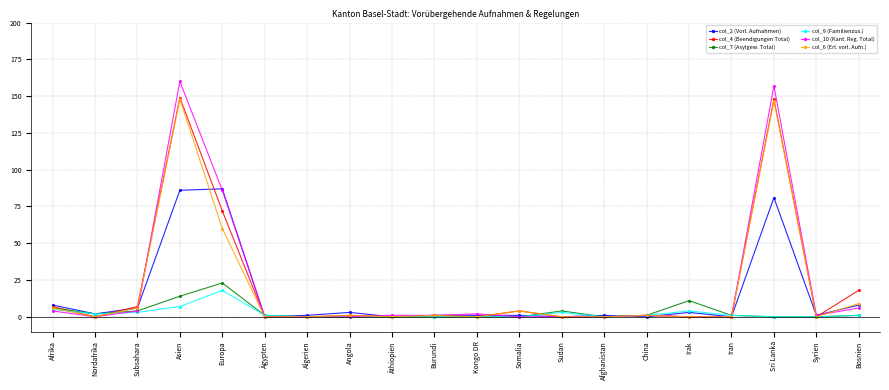

What is the sum of all col_6 (Erl. vorl. Aufn.) values?

383